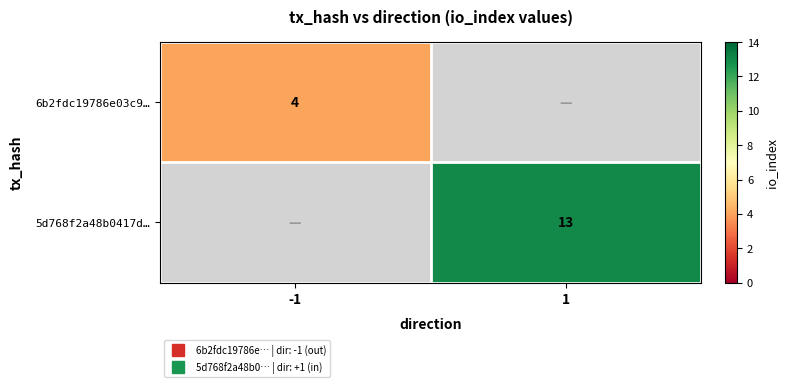

Count the number of data series in this chart.

2